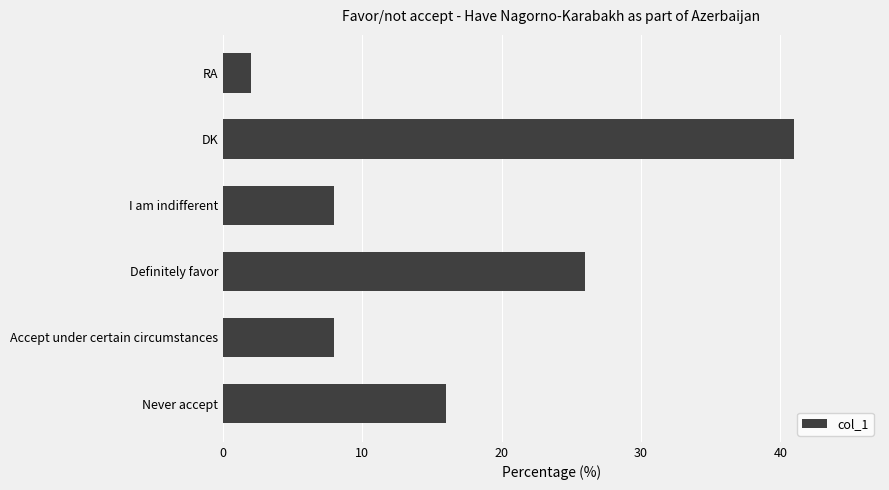

What is the average value?

17